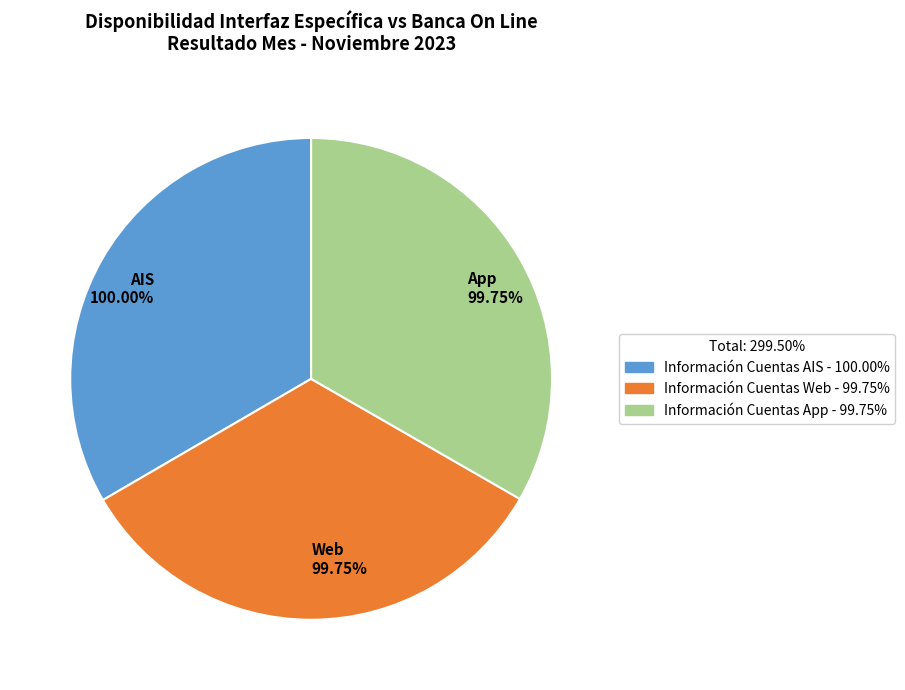

Does Información Cuentas Web account for over 50% of the chart?

No